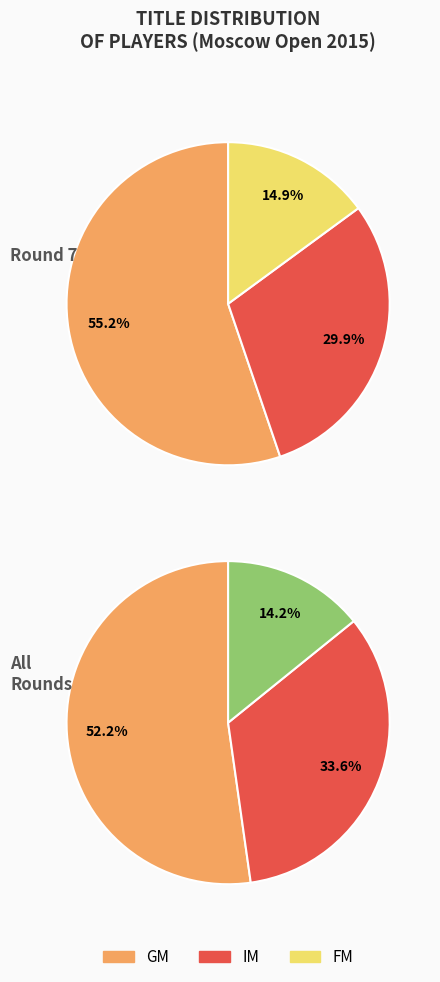

The FM slice represents 15% of the pie. True or false?

True